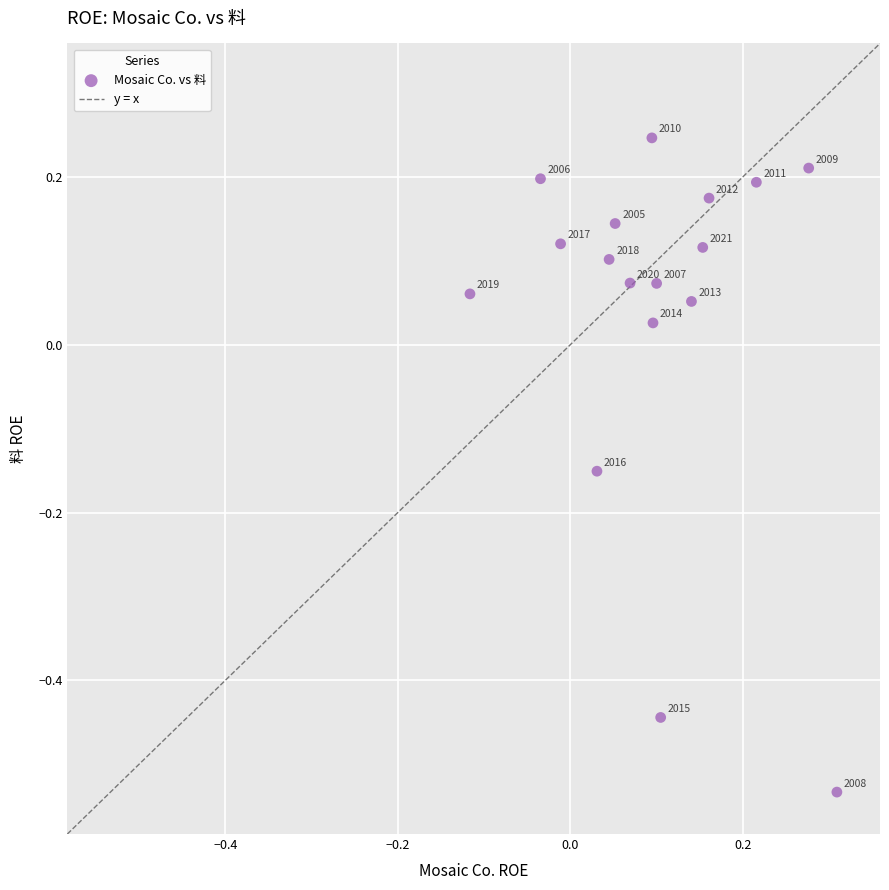

What is the range of X values (max minus min)?

0.4